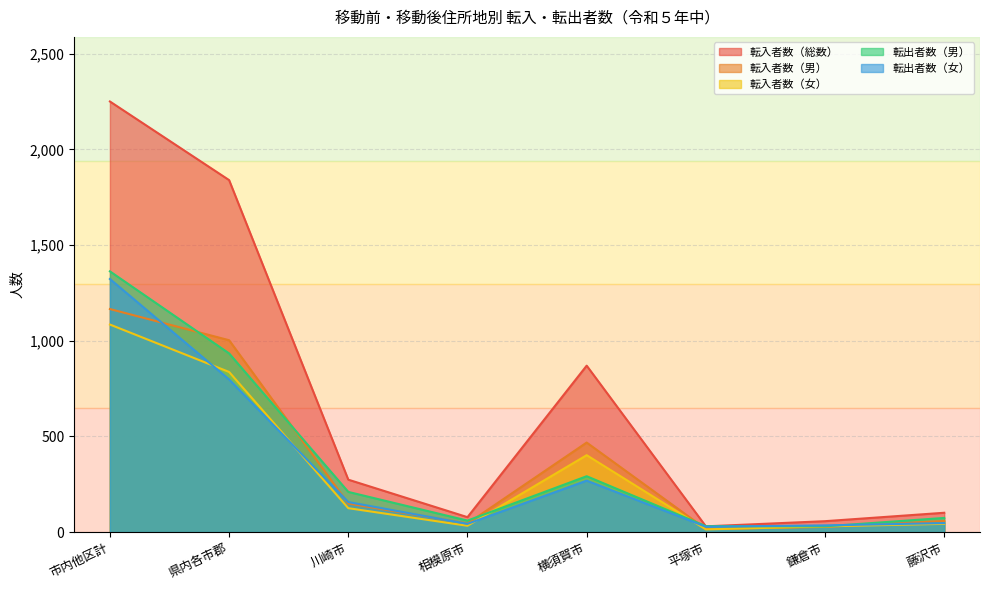

Is it true that 転出者数（男） equals 60 at 相模原市?

True